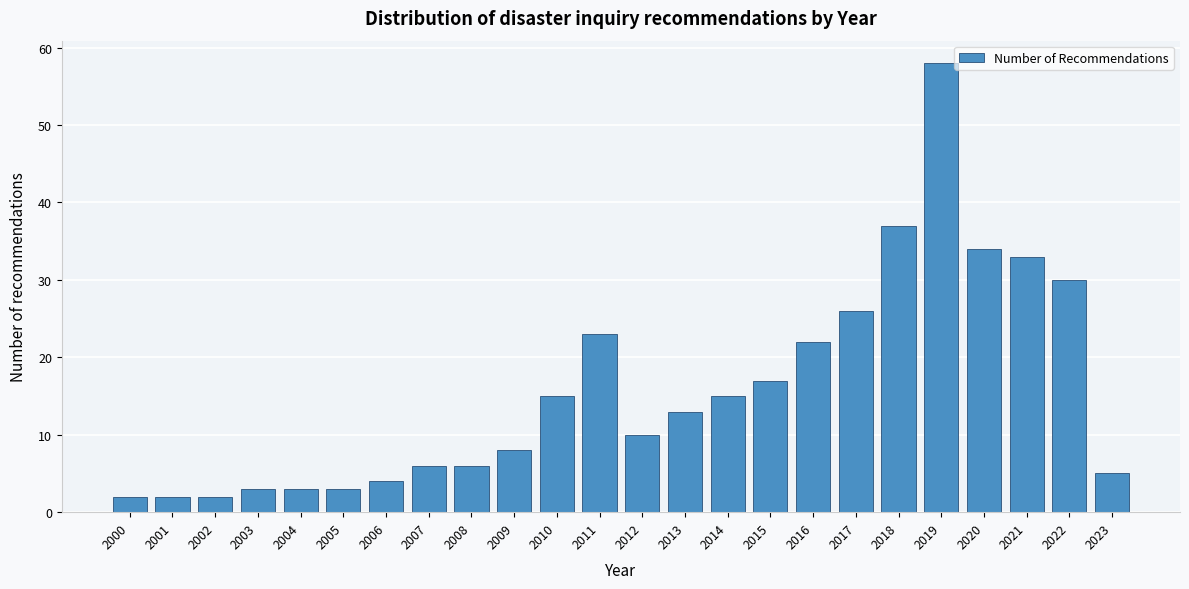

Reading right to left, transcribe all the data shown in this chart.

5	30	33	34	58	37	26	22	17	15	13	10	23	15	8	6	6	4	3	3	3	2	2	2